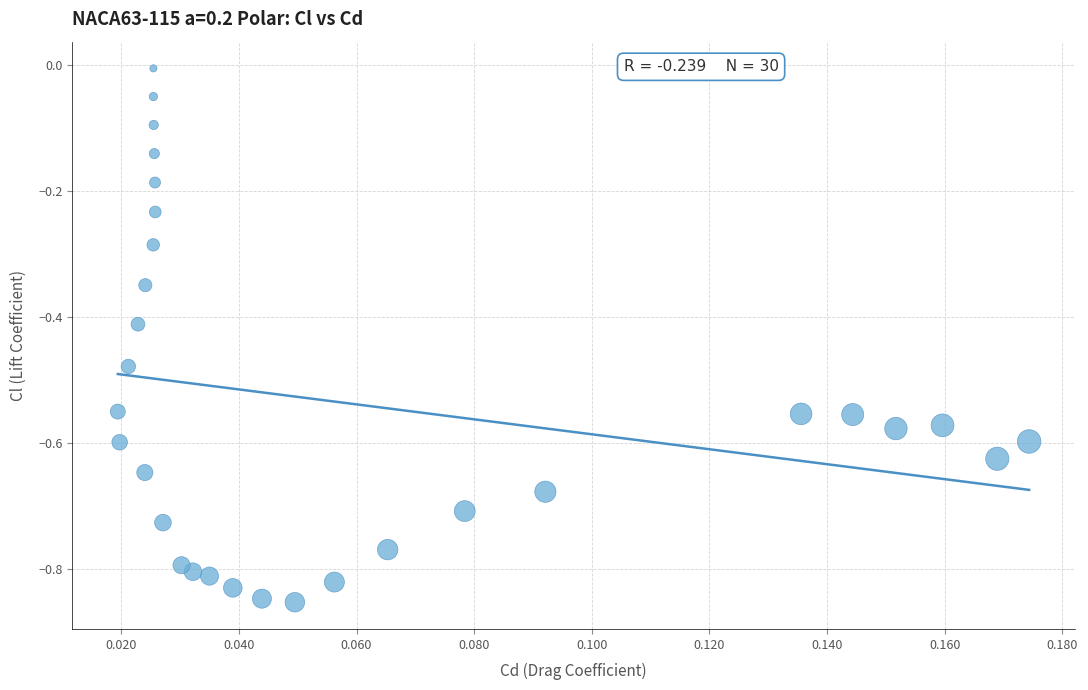

What is the range of Y values (max minus min)?

0.8